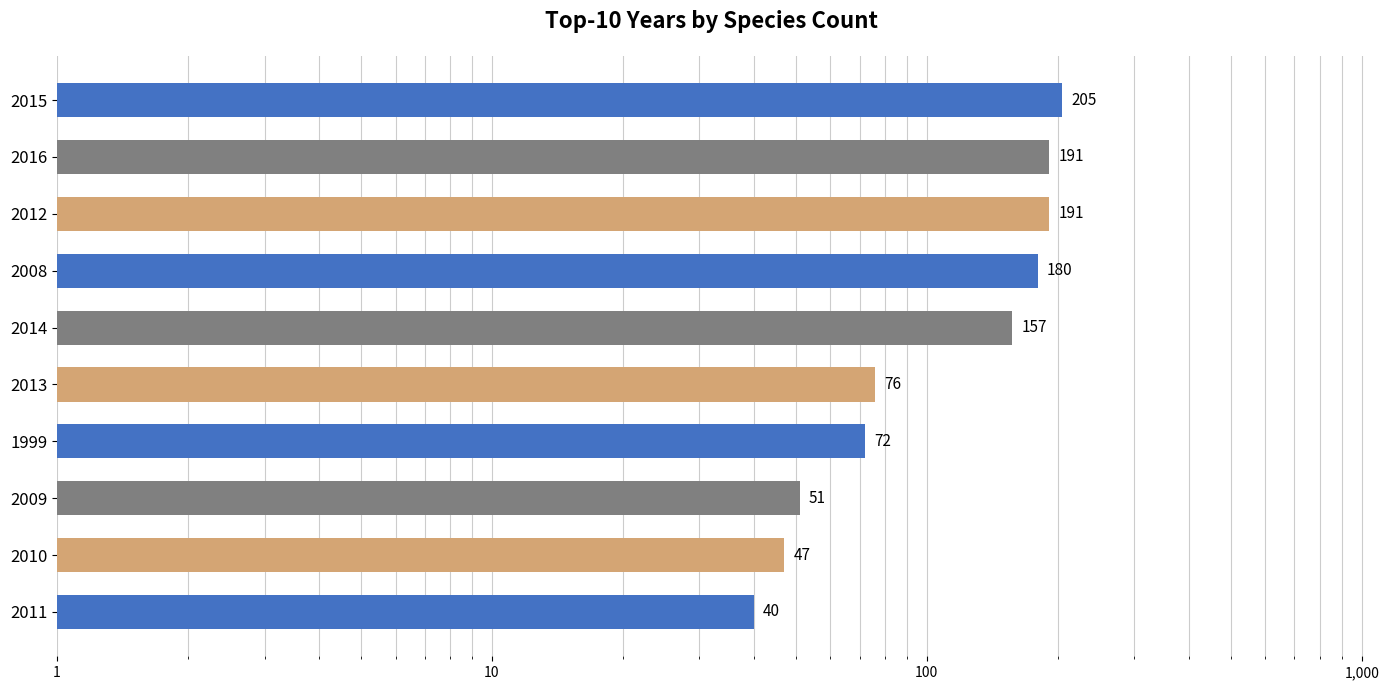

What is the value of the 8th bar from the left?

51